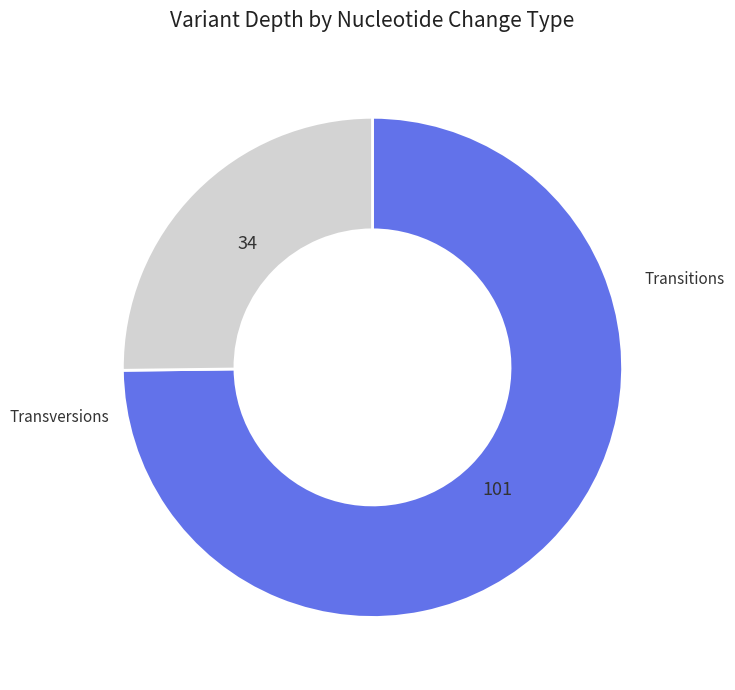

Is there any slice that represents more than half of the pie?

Yes